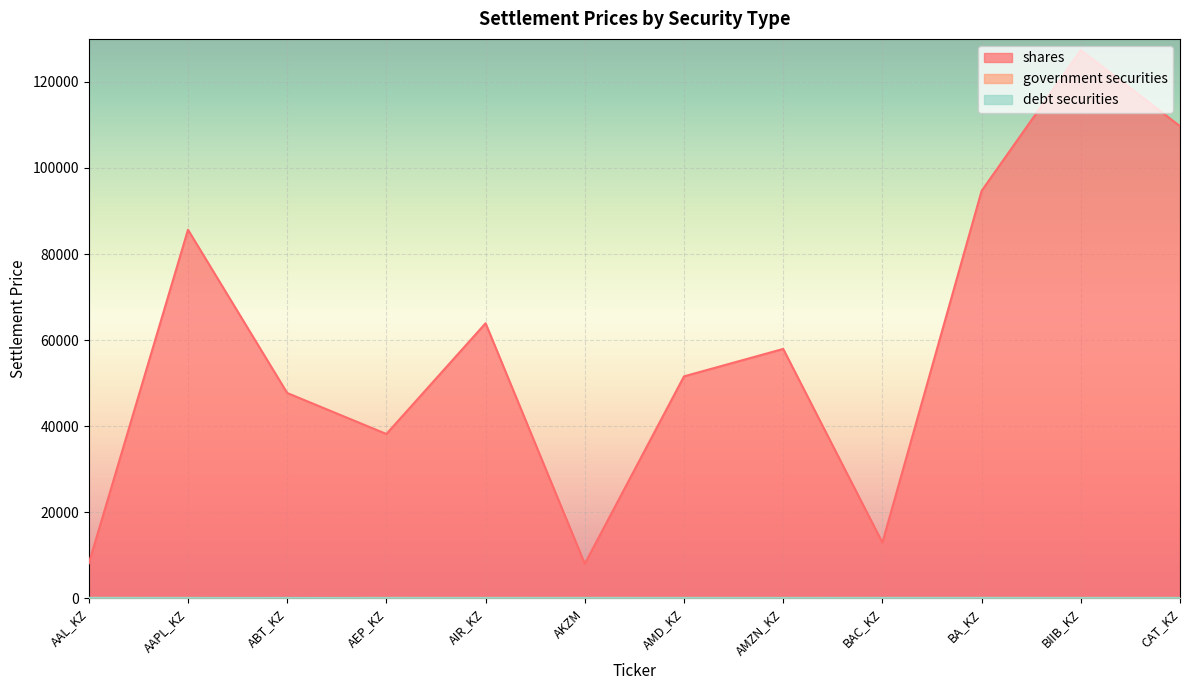

Is it true that shares equals 24086.8 at AIR_KZ?

False